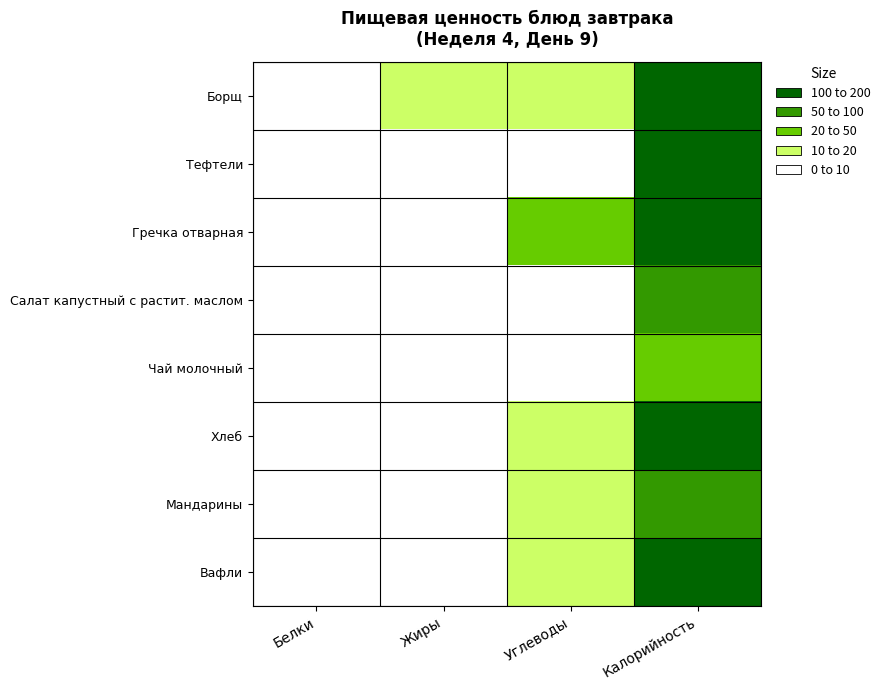

Reading left to right, list all the values displayed in this chart.

Борщ: Белки=6.4	Жиры=10.0	Углеводы=11.6	Калорийность=171.0
Тефтели: Белки=7.9	Жиры=8.0	Углеводы=9.3	Калорийность=141.0
Гречка отварная: Белки=5.5	Жиры=4.8	Углеводы=30.2	Калорийность=194.0
Салат капустный с растит. маслом: Белки=1.4	Жиры=5.1	Углеводы=9.0	Калорийность=87.4
Чай молочный: Белки=2.4	Жиры=0.1	Углеводы=3.3	Калорийность=21.4
Хлеб: Белки=4.3	Жиры=1.9	Углеводы=19.1	Калорийность=109.3
Мандарины: Белки=1.1	Жиры=0.4	Углеводы=17.3	Калорийность=68.9
Вафли: Белки=1.0	Жиры=7.5	Углеводы=16.4	Калорийность=137.8